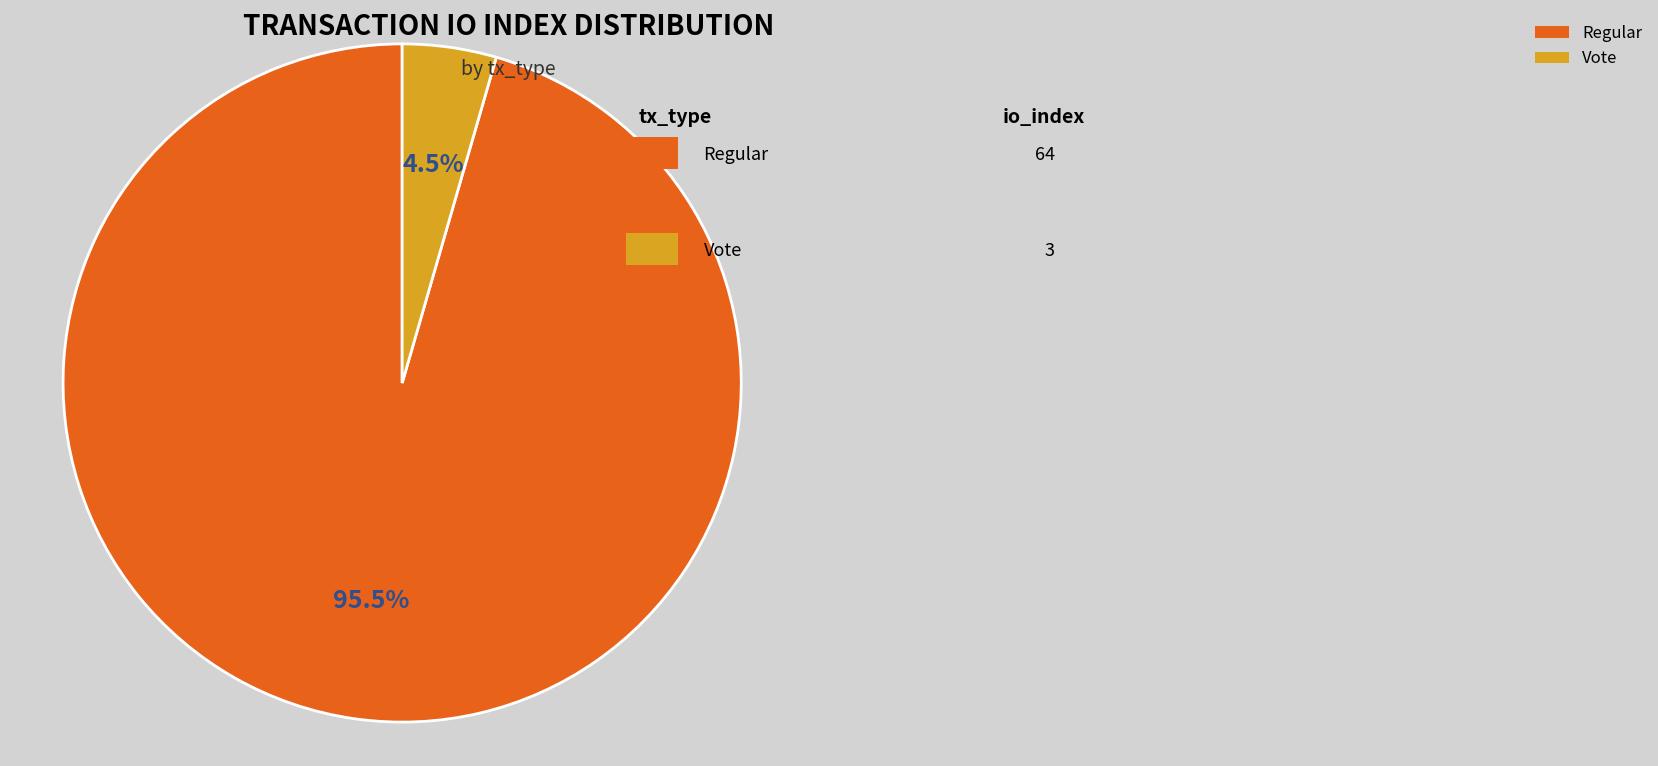

Which category accounts for the majority?

Regular